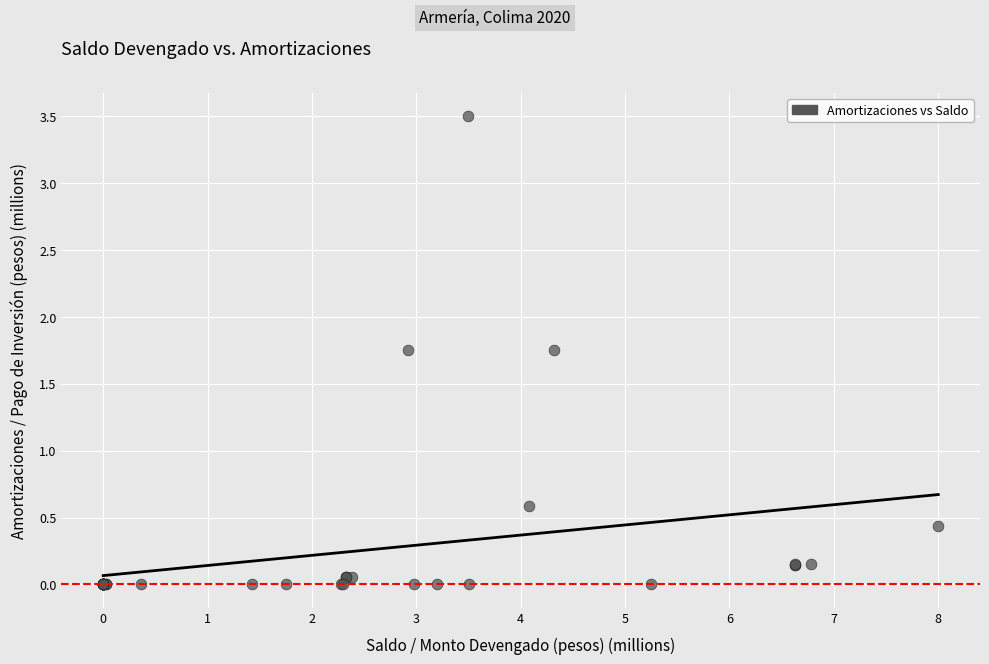

What Y value in the scatter plot is closest to 1?

0.6